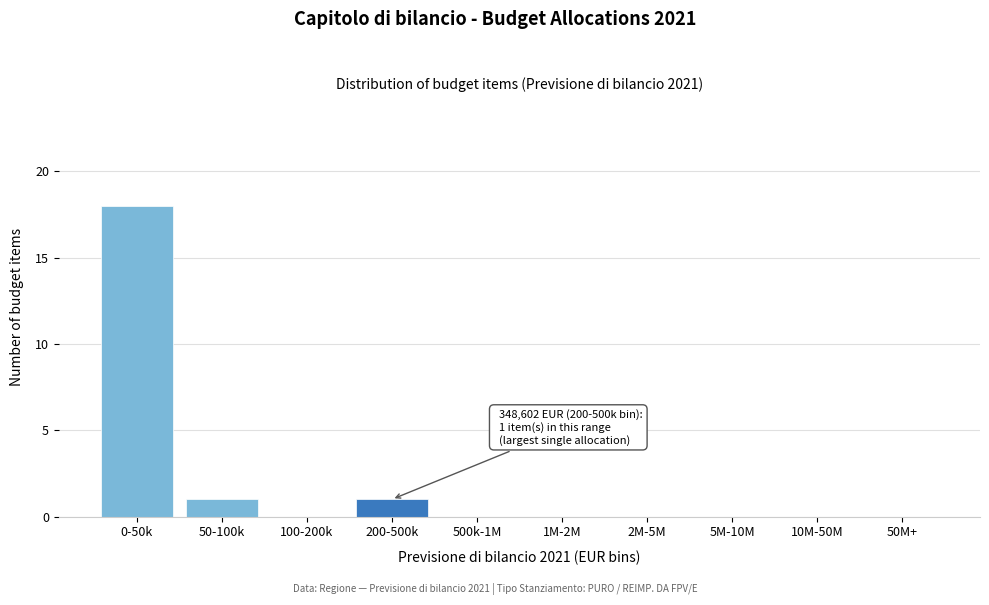

Reading left to right, what are all the values shown in this chart?

0-50k=18	50-100k=1	100-200k=0	200-500k=1	500k-1M=0	1M-2M=0	2M-5M=0	5M-10M=0	10M-50M=0	50M+=0